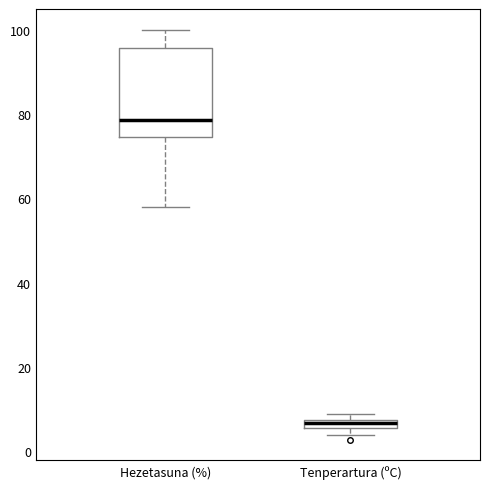

Which box's median line is the highest?

Hezetasuna (%)